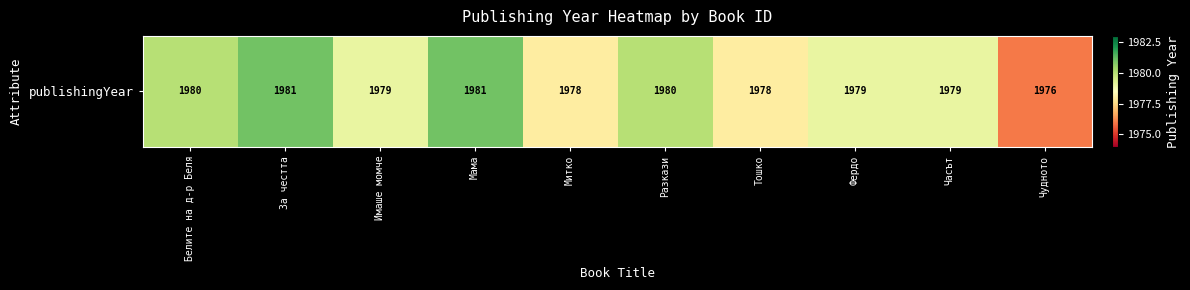

Count the number of data series in this chart.

1